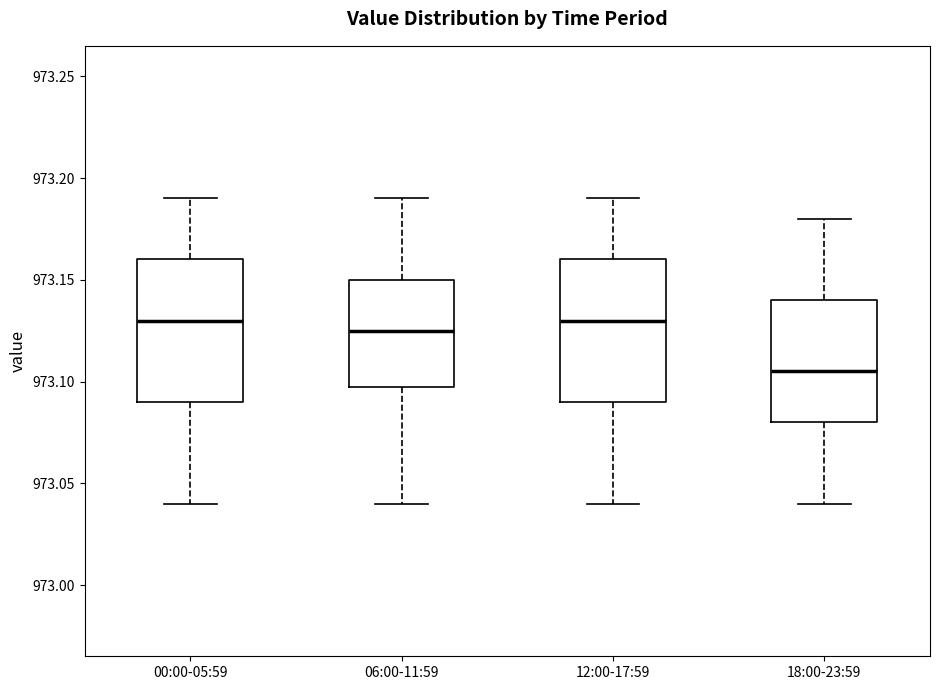

Where does the median line of the box for 00:00-05:59 sit on the y-axis? The values are not printed on the chart, so give them approximately, as read against the axis.

973.130